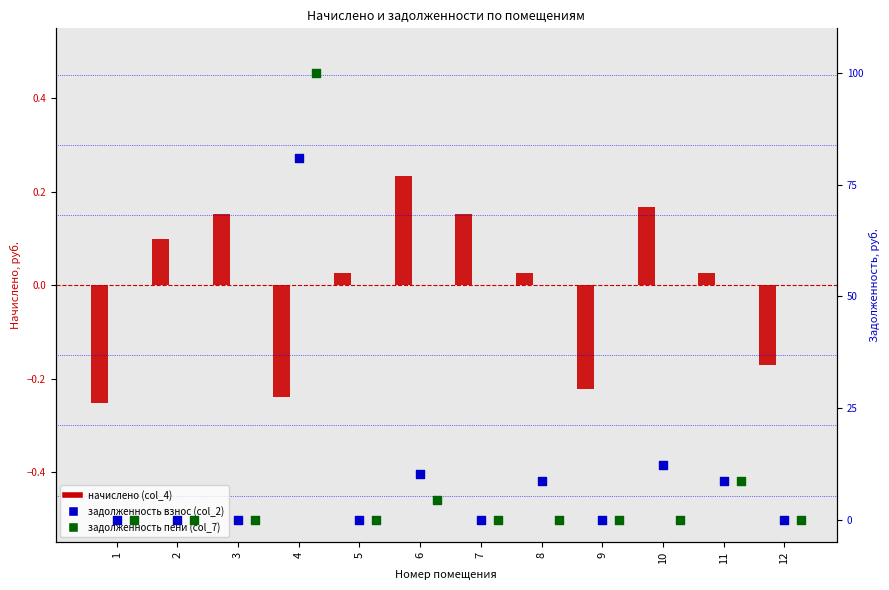

What are all the series names shown in the legend?

начислено (col_4), задолженность взнос (col_2), задолженность пени (col_7)